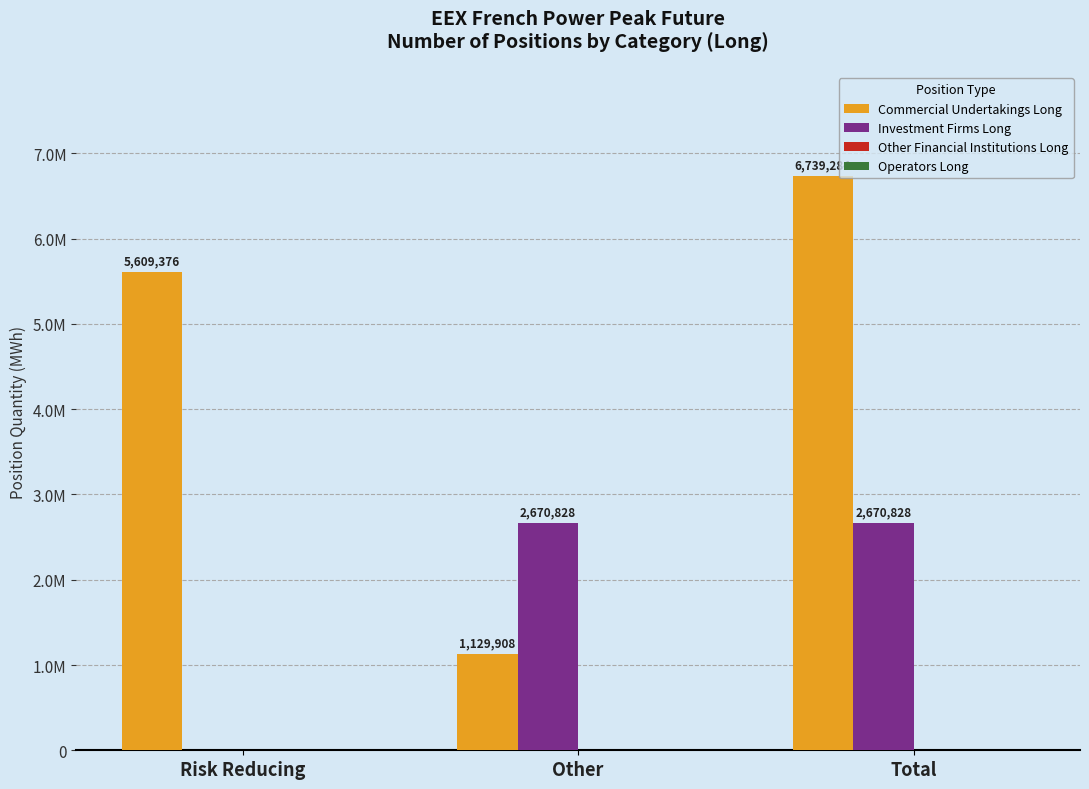

At which category is the sum across all series the highest?

Total